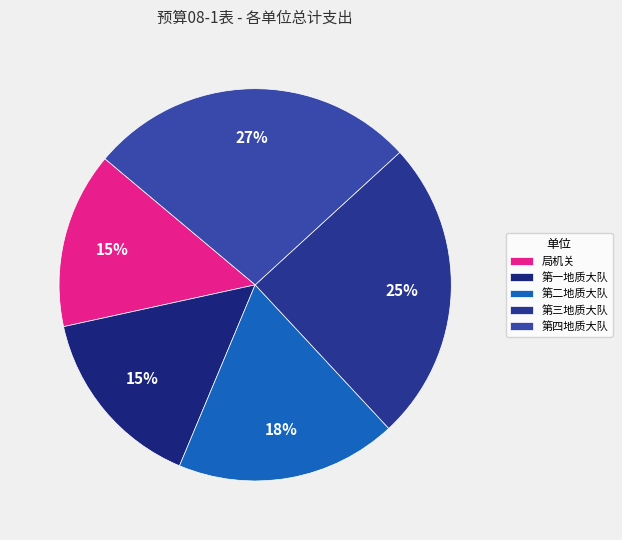

Rank the categories by value from highest to lowest.

新疆维吾尔自治区地质矿产勘查开发局第四地质大队, 新疆维吾尔自治区地质矿产勘查开发局第三地质大队, 新疆维吾尔自治区地质矿产勘查开发局第二地质大队, 新疆维吾尔自治区地质矿产勘查开发局第一地质大队, 新疆维吾尔自治区地质矿产勘查开发局机关